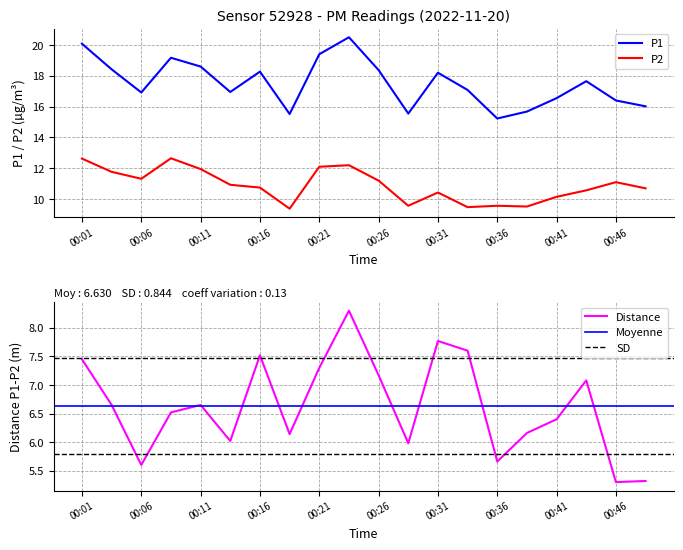

At which label does P2 first exceed 10?

00:01